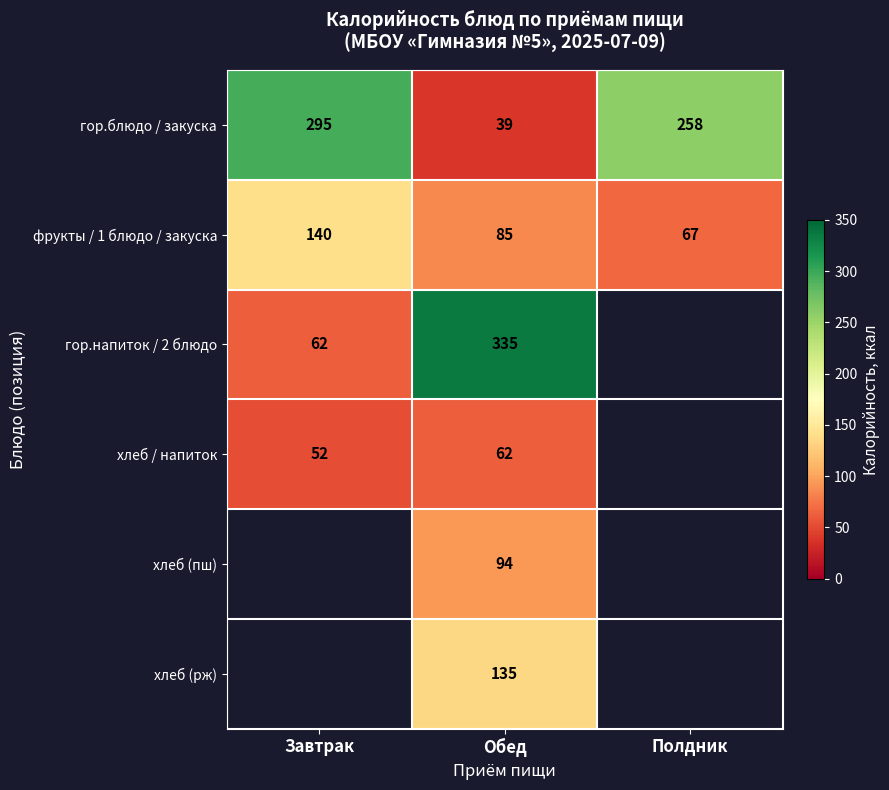

Count the гор.блюдо / закуска values in the range 39 to 295.

3